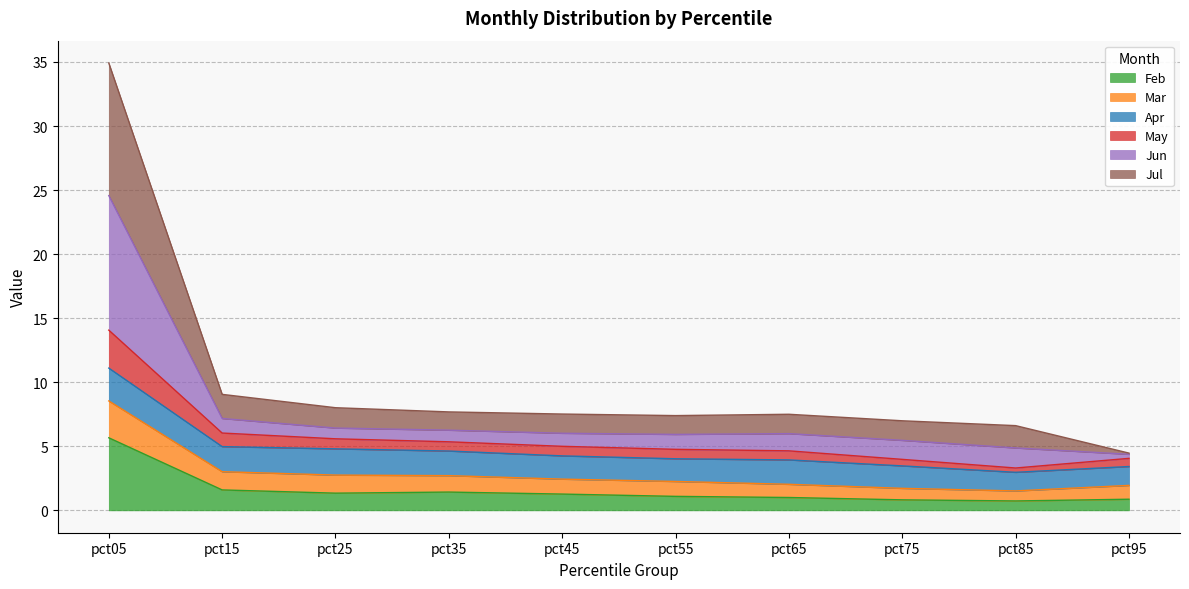

The value of Feb at pct45 is 1.3. True or false?

True